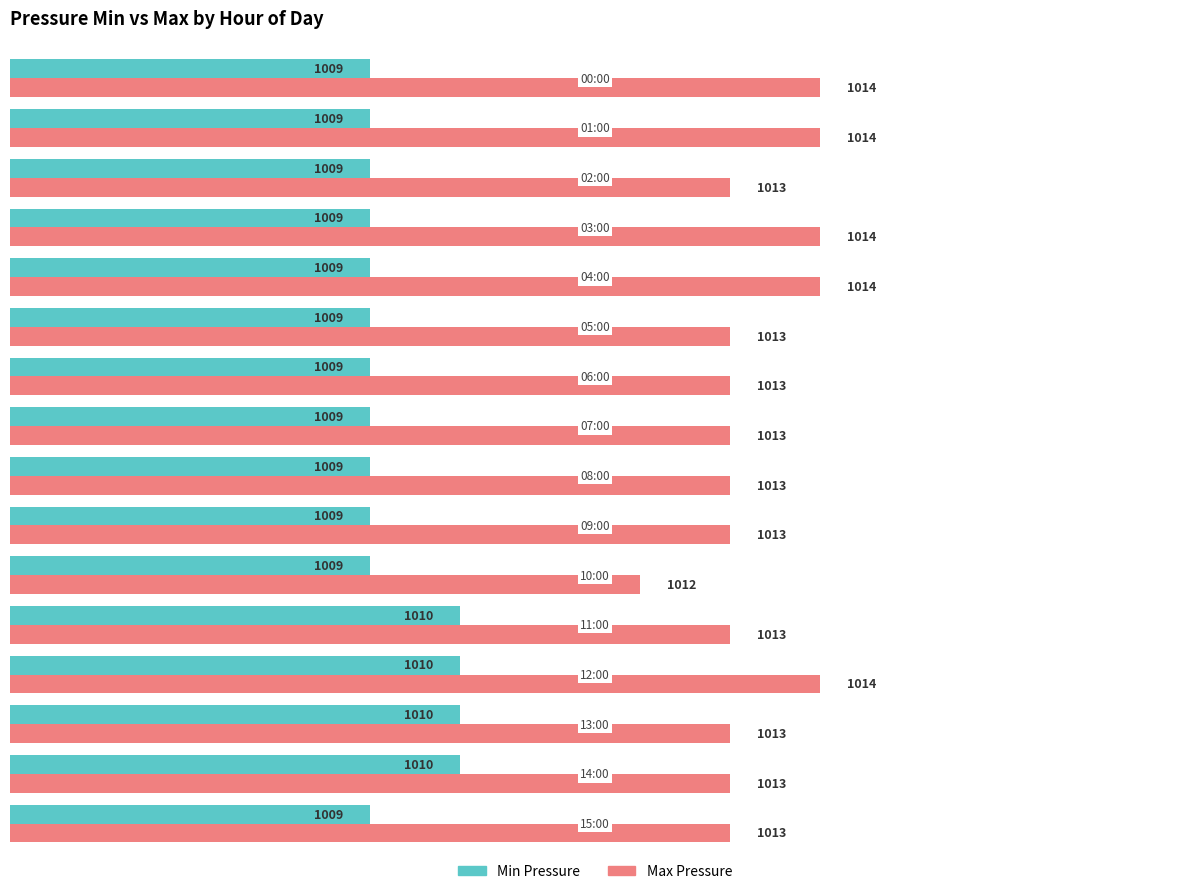

Which series has the largest range (max minus min)?

Max Pressure